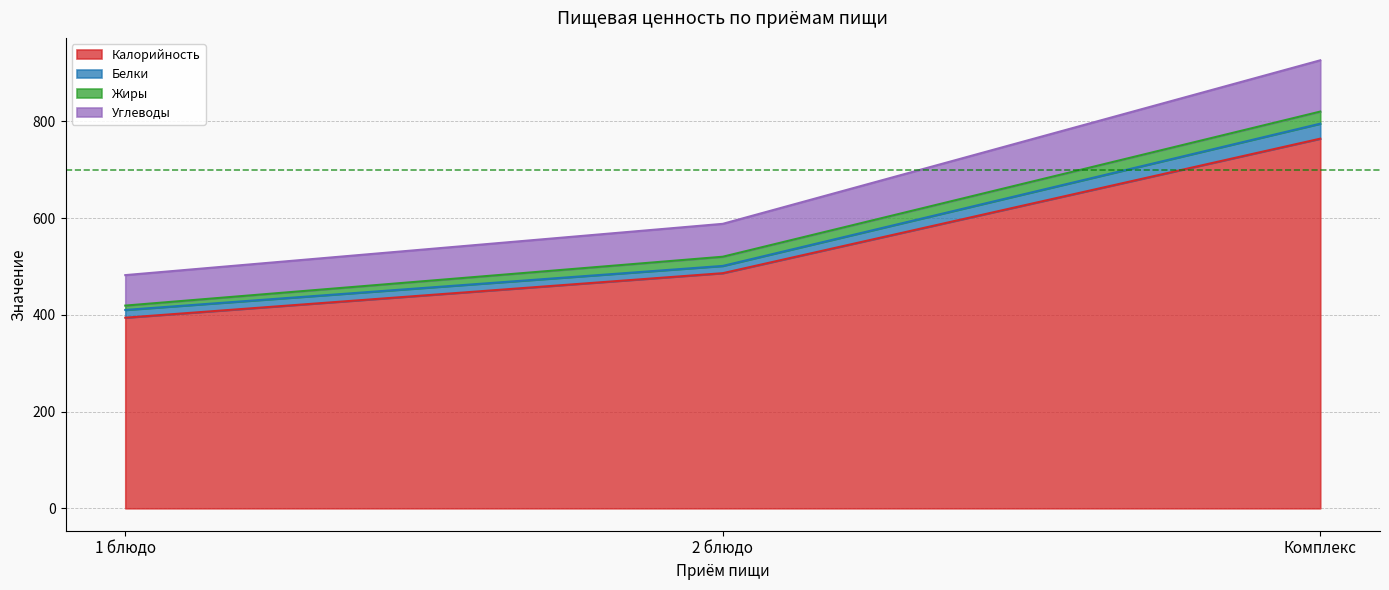

How many lines are shown in the chart?

4